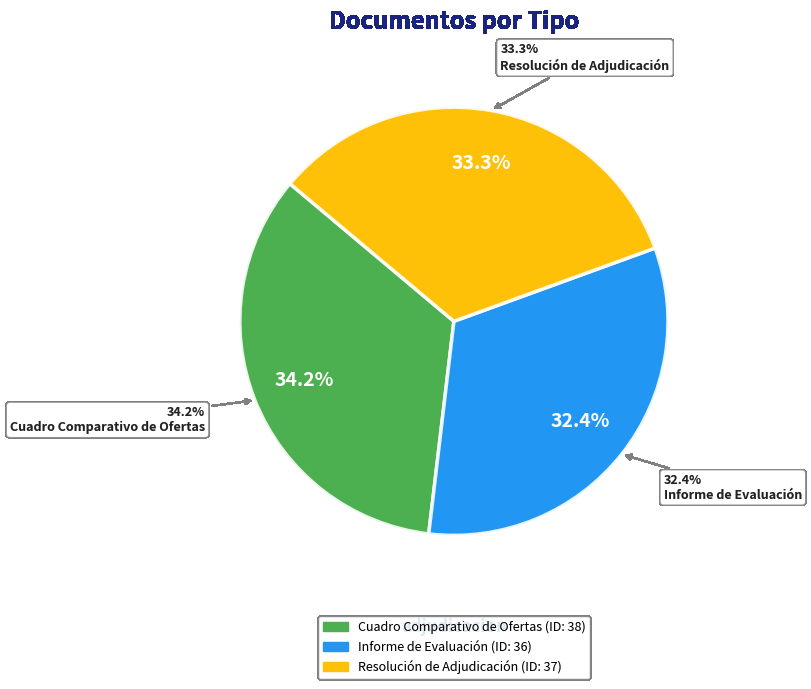

What percentage is NOT represented by Resolución de Adjudicación?

66.7%